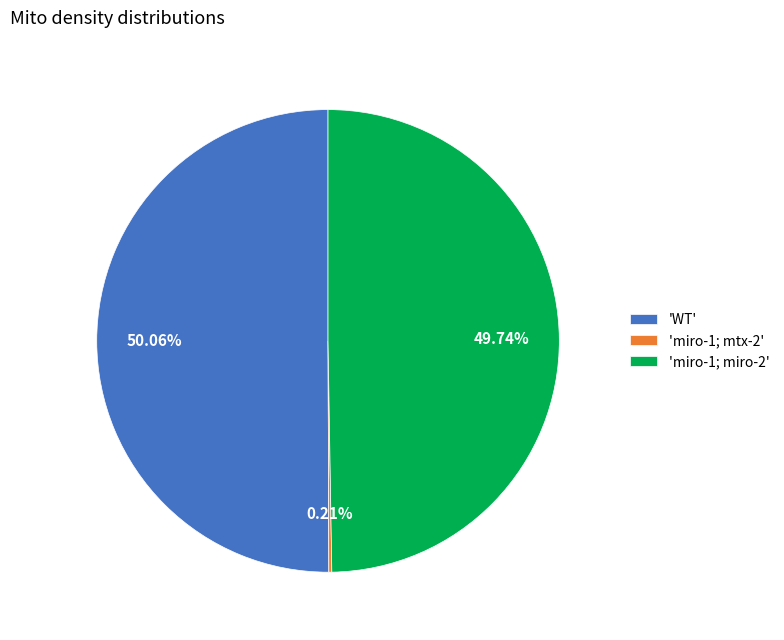

What is the ratio of the value at 'miro-1; miro-2' to the value at 'WT'?

1.0